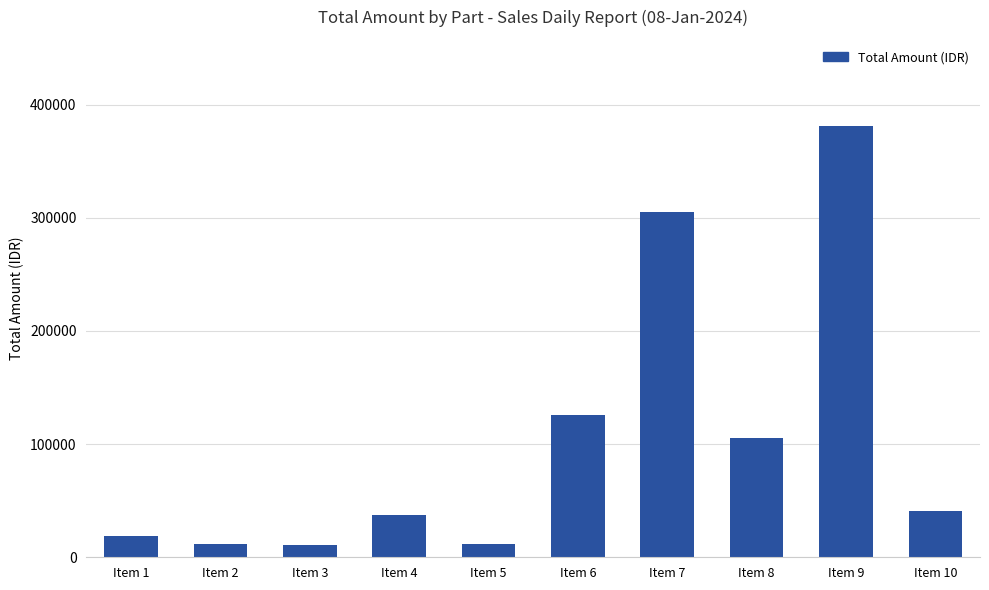

Where is the data nearest to the value 195987?

Item 6